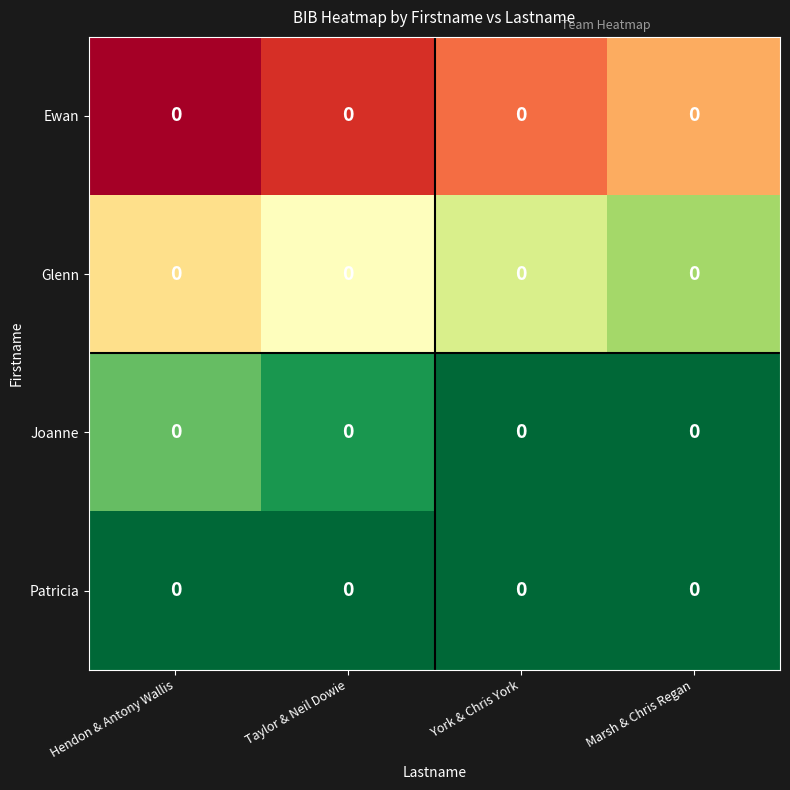

Which category has the highest value in the Ewan series?

Marsh & Chris Regan